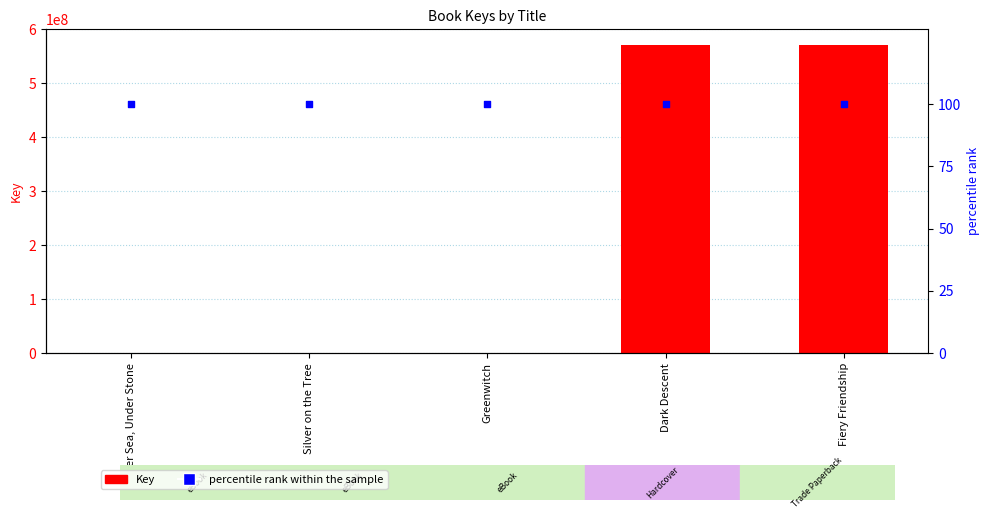

Which series has the largest total across all categories?

Key